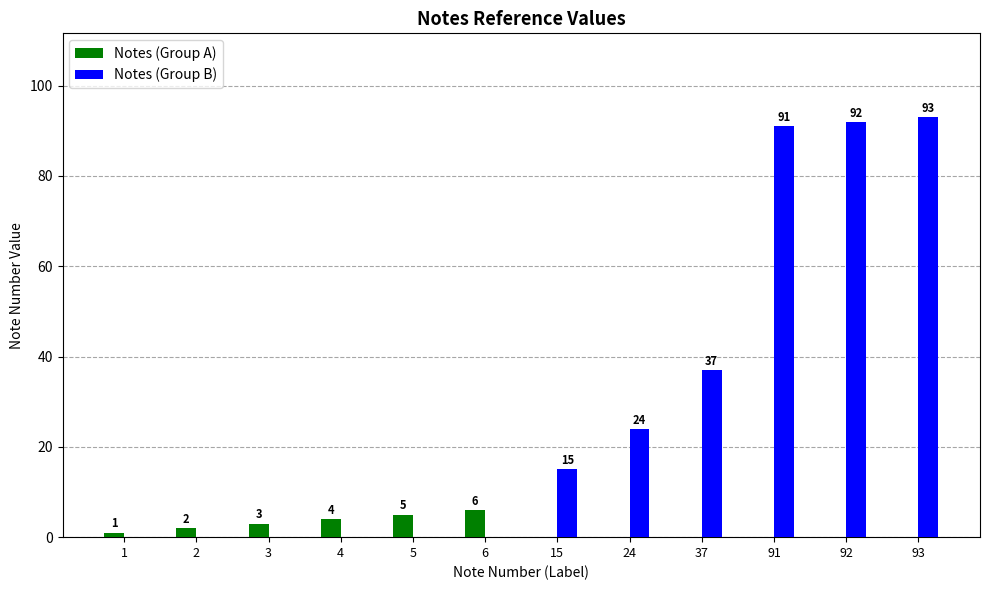

The value of Notes (Group B) at 15 is 6. True or false?

False